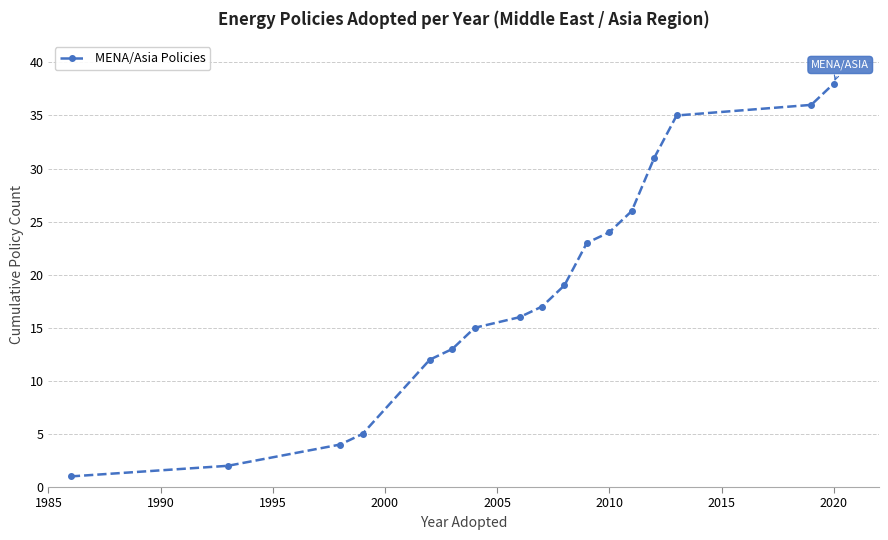

What is the sum of all values?

317